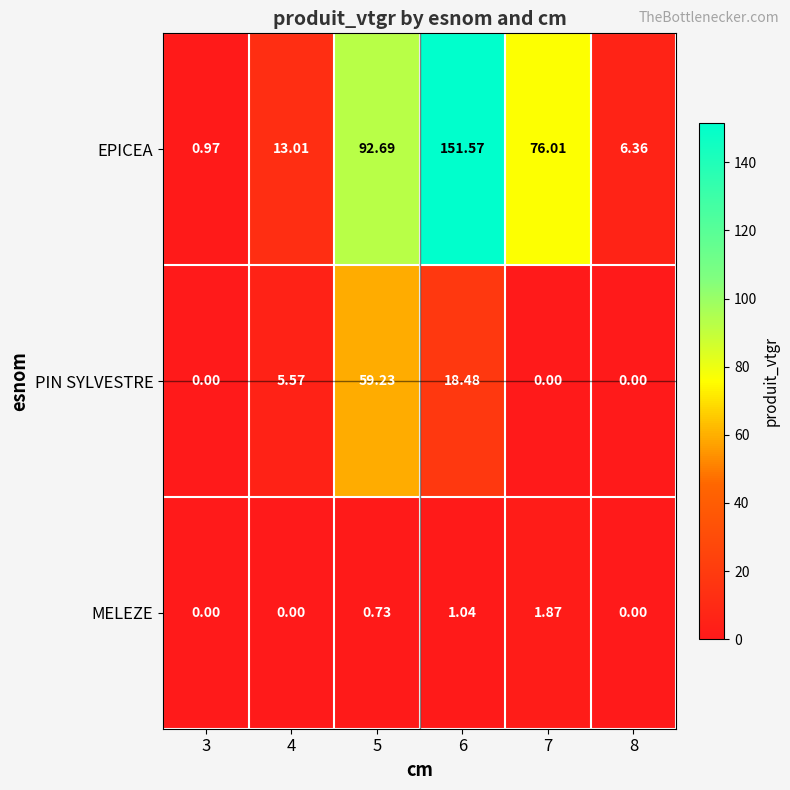

Is the value of MELEZE at 7 greater than the value of EPICEA at 3?

Yes